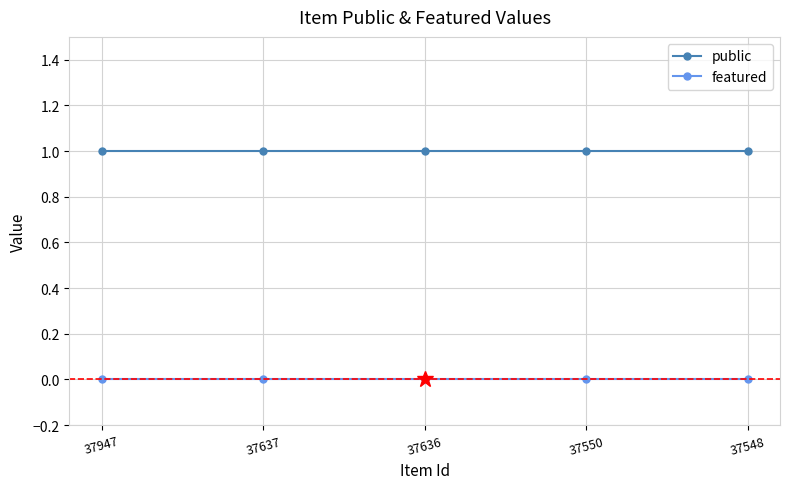

List the series in order of their peak value, highest first.

public, featured